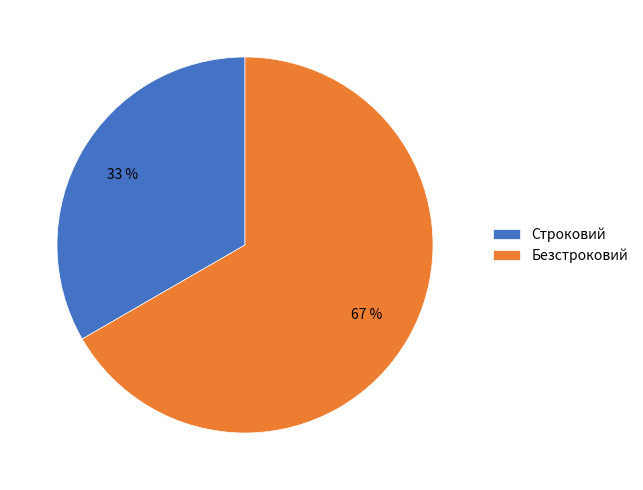

How many segments does this pie chart have?

2